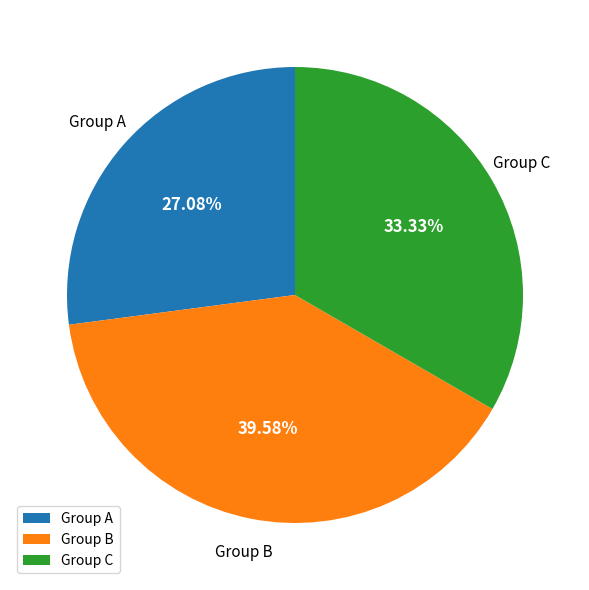

Which slice is the smallest?

Group A